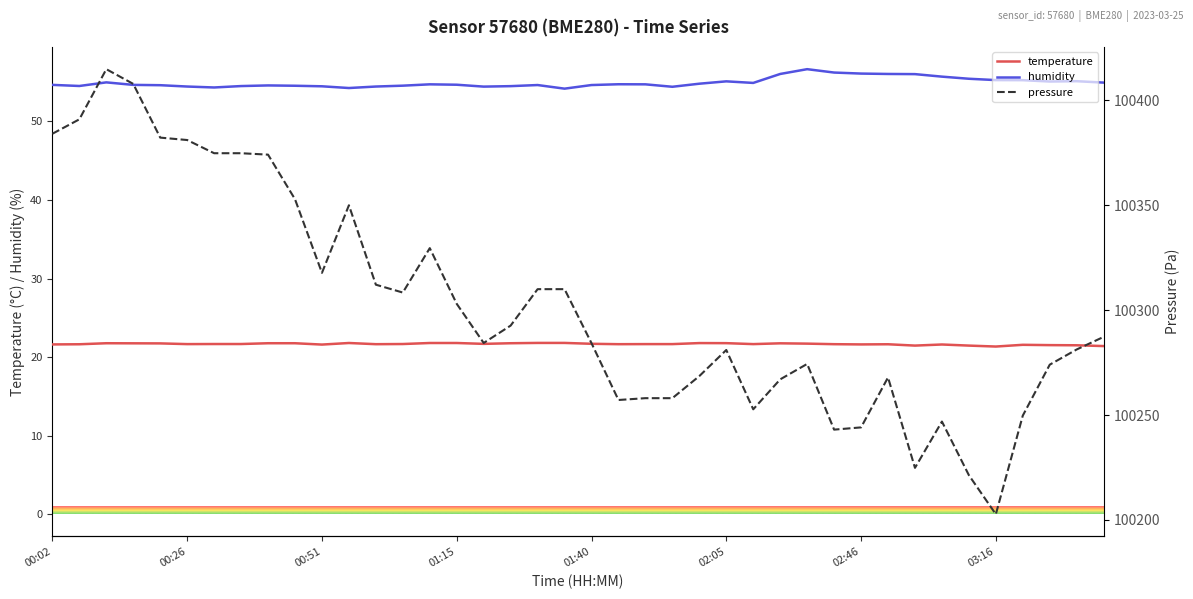

How many data points in pressure are less than 100287?

20